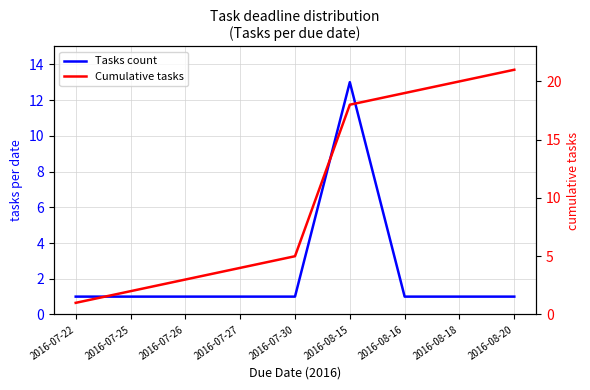

At 2016-08-16, list the series in order from largest to smallest.

Cumulative tasks, Tasks count